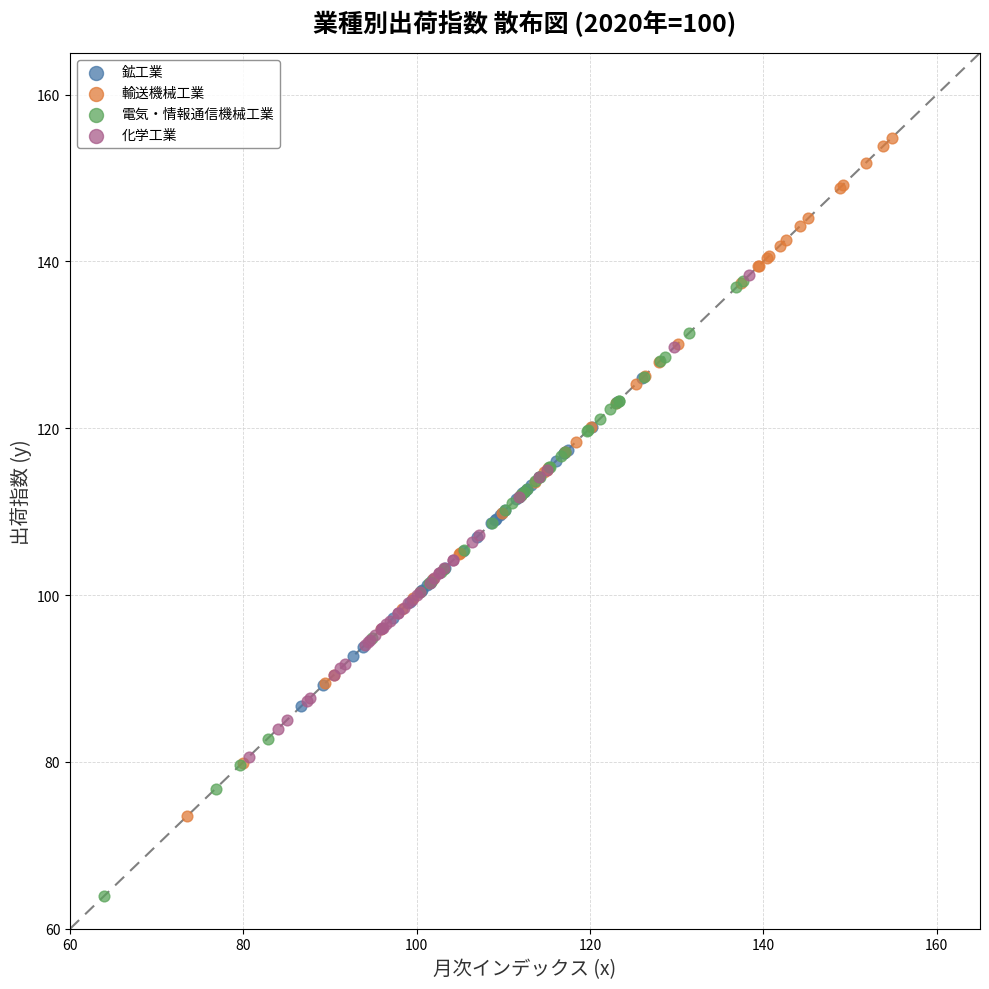

Which series has the widest spread of Y values?

輸送機械工業